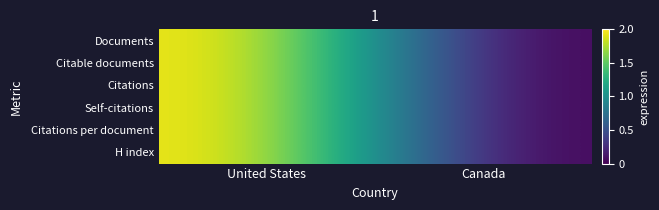

Between United States and Canada, which is larger?

United States